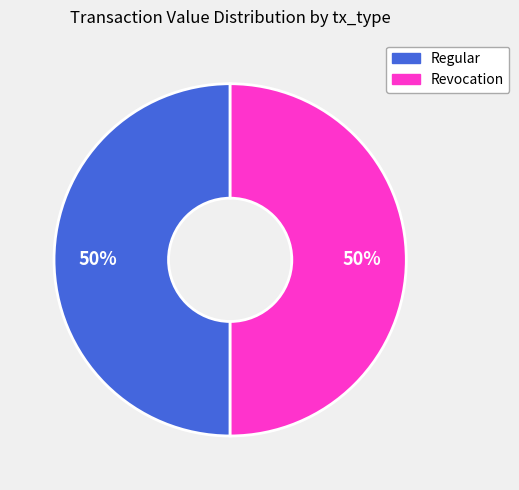

To the nearest percent, what is the average slice percentage?

50%